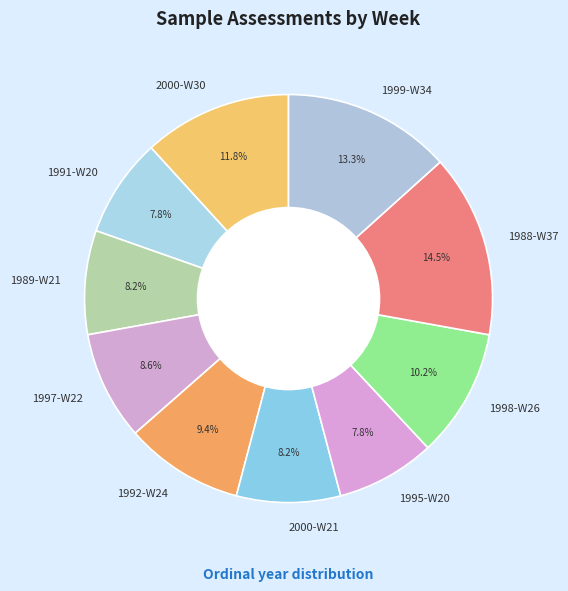

Count the number of slices in the pie.

10